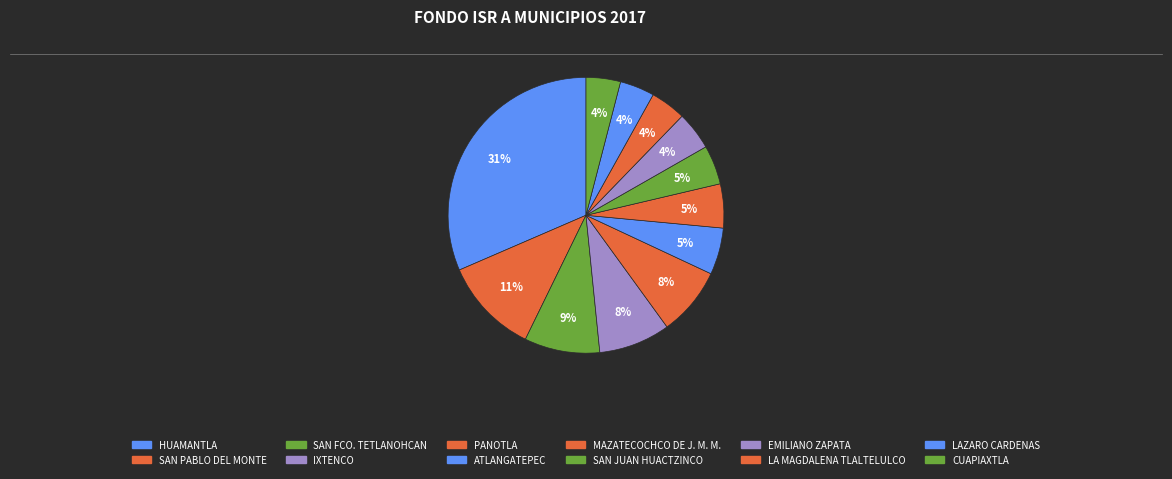

Approximately how many times larger is the value at SAN PABLO DEL MONTE compared to HUAMANTLA?

0.4